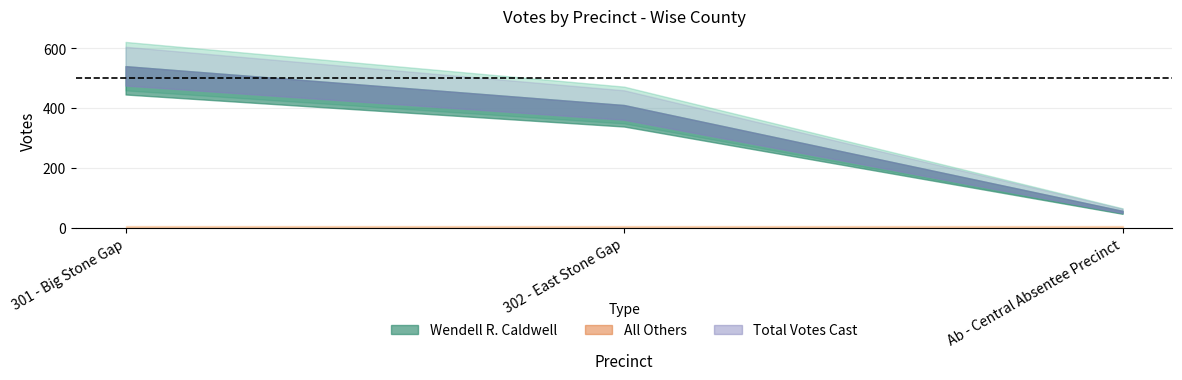

At how many categories does at least one series exceed 382?

2